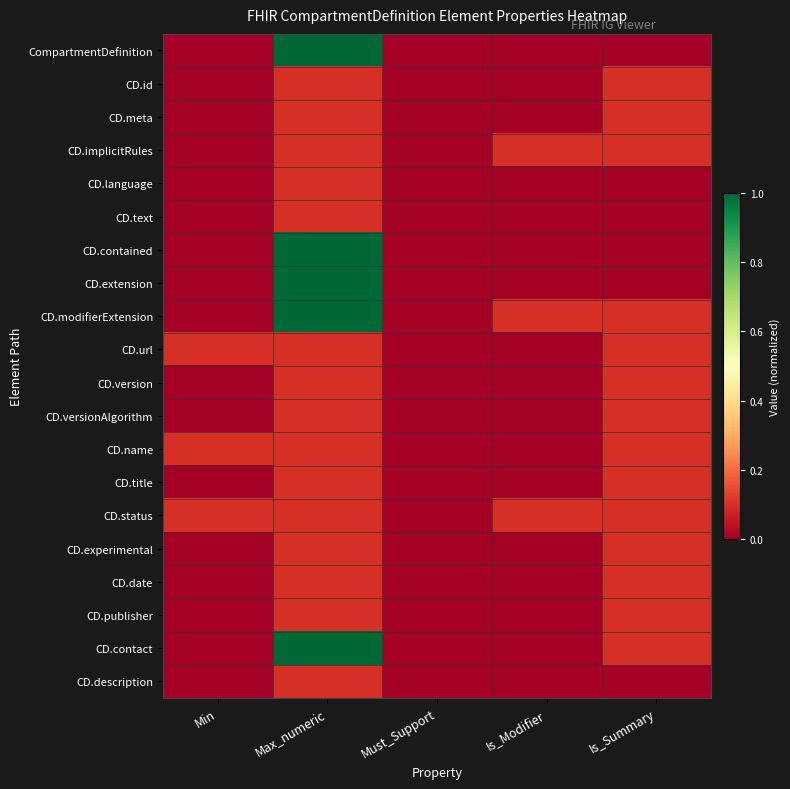

What is the difference between the highest and lowest values at Is_Summary?

0.1